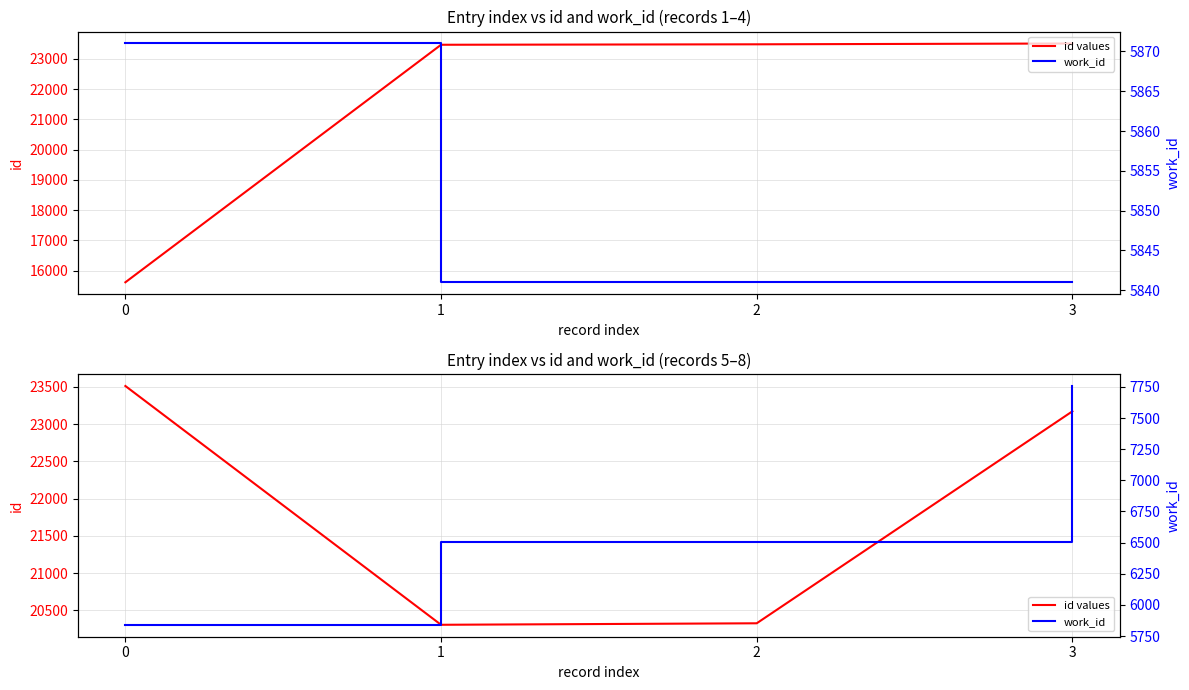

How many interior local valleys does the id values series have?

1